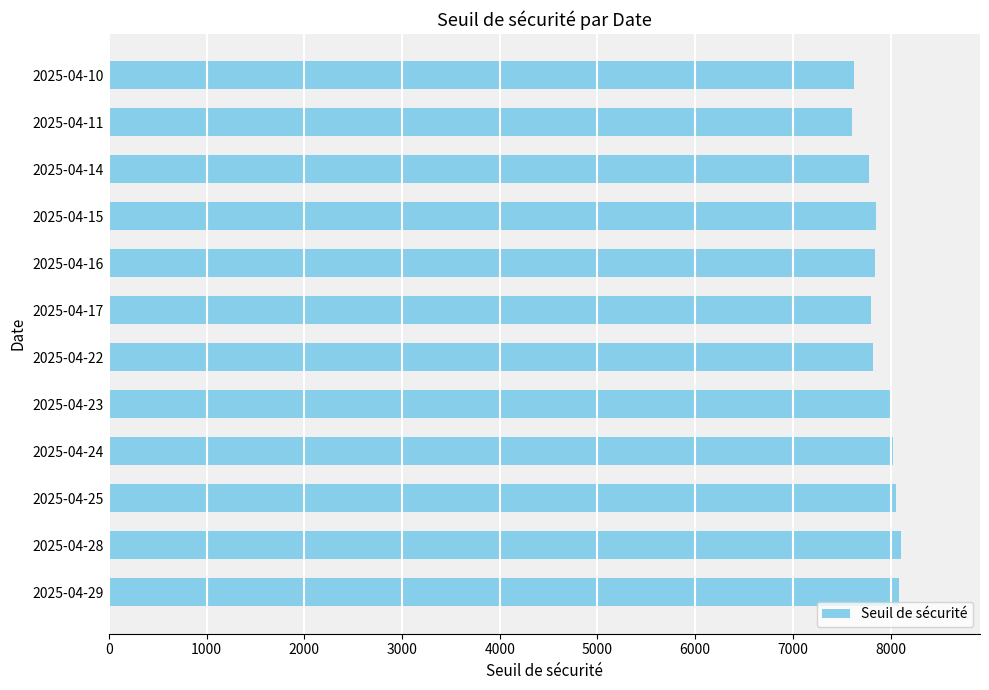

How many categories are shown in the chart?

12